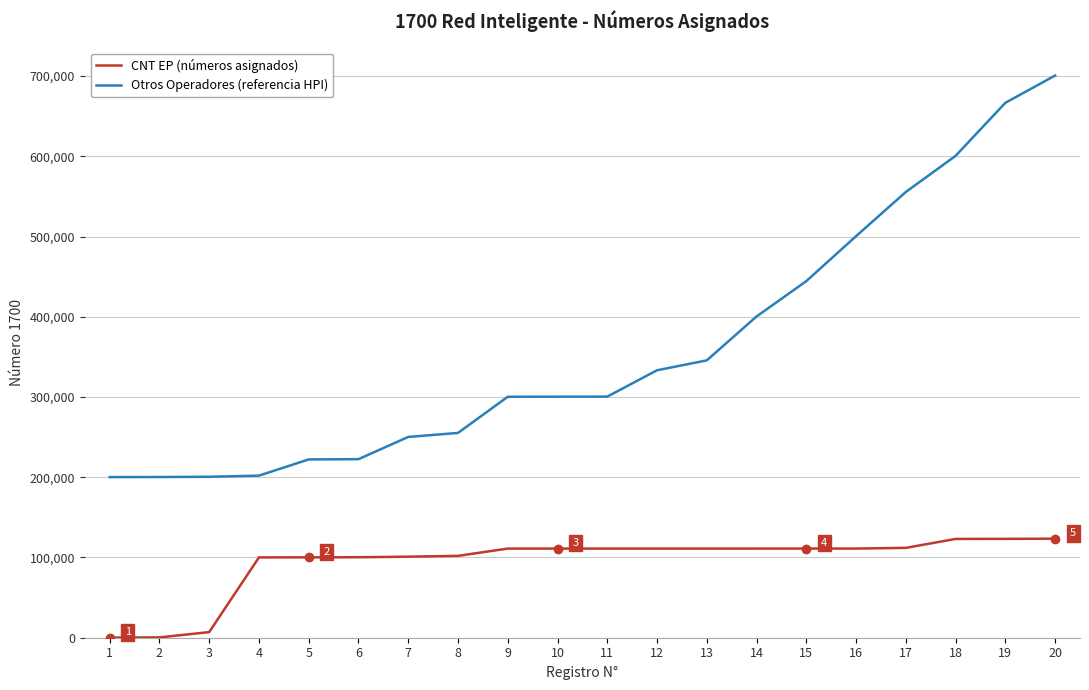

Which series has the largest range (max minus min)?

Otros Operadores (referencia HPI)